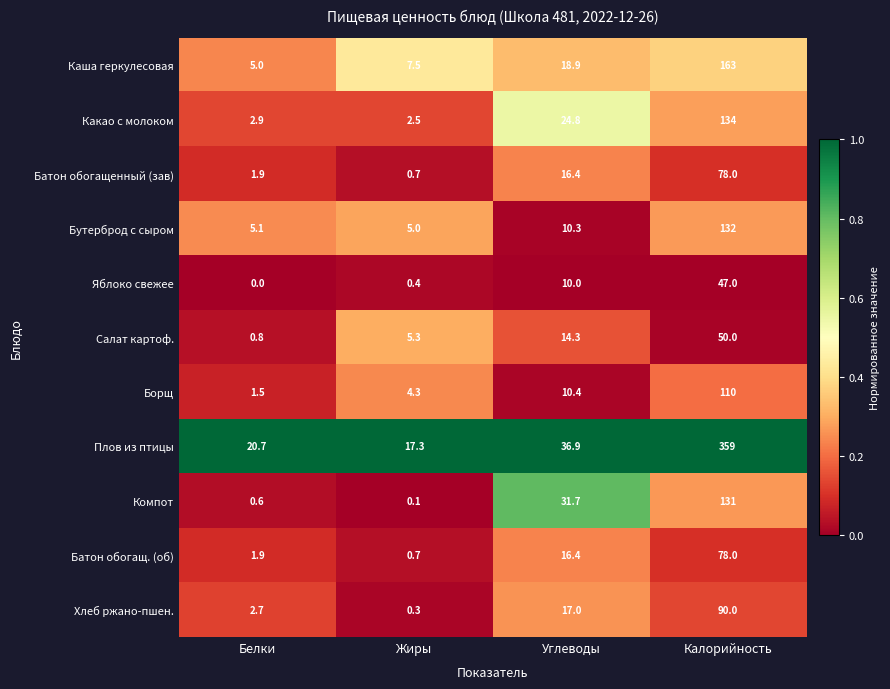

Which category has the lowest value across all series?

Белки